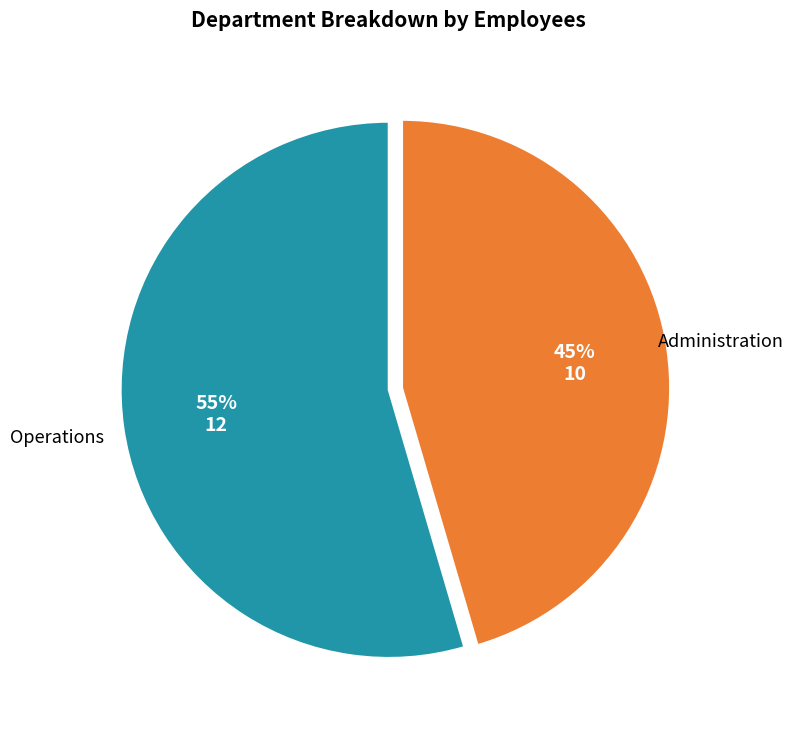

Count the number of slices in the pie.

2